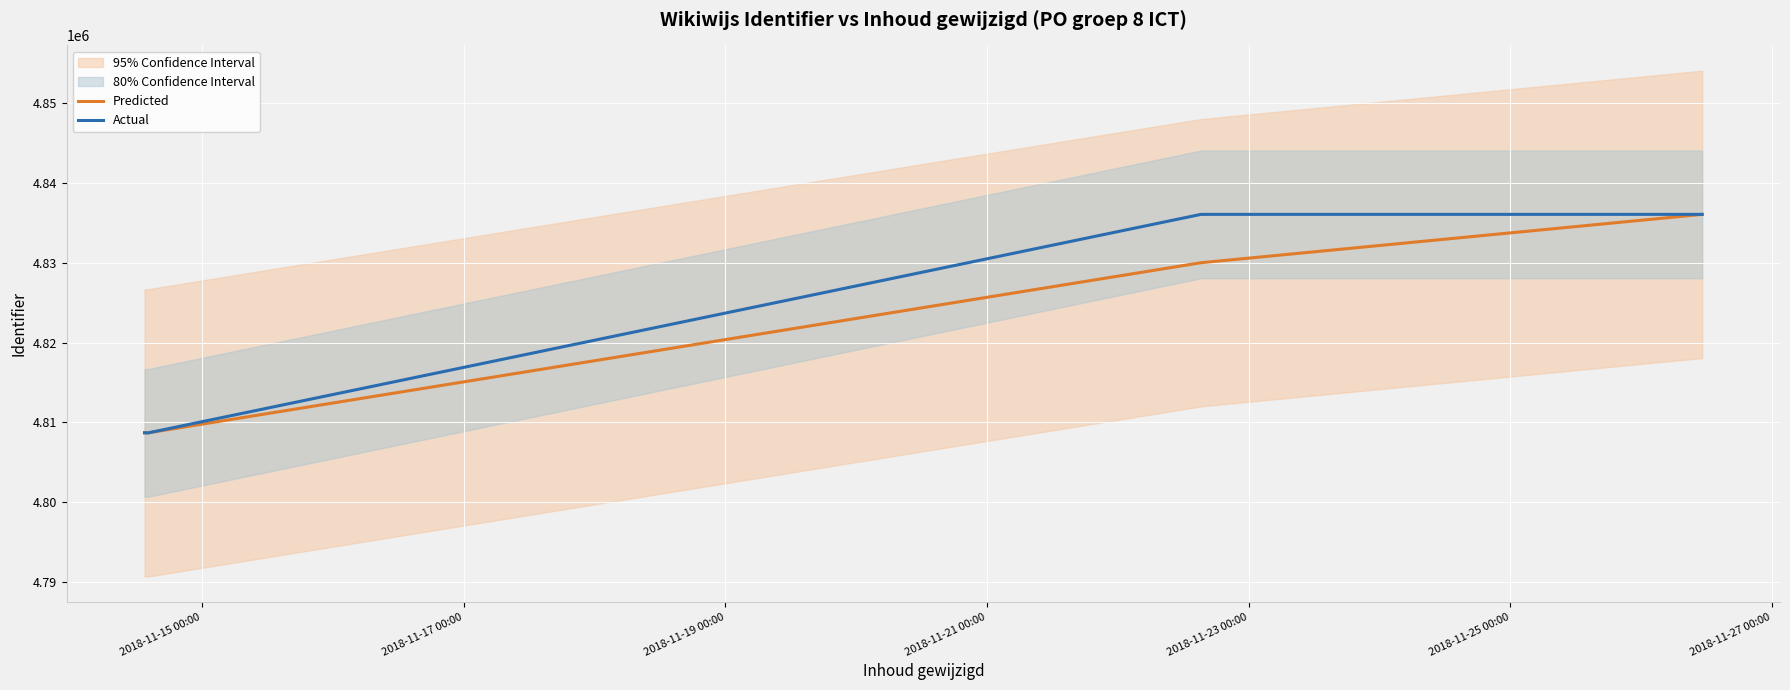

Which series has the largest range (max minus min)?

Actual